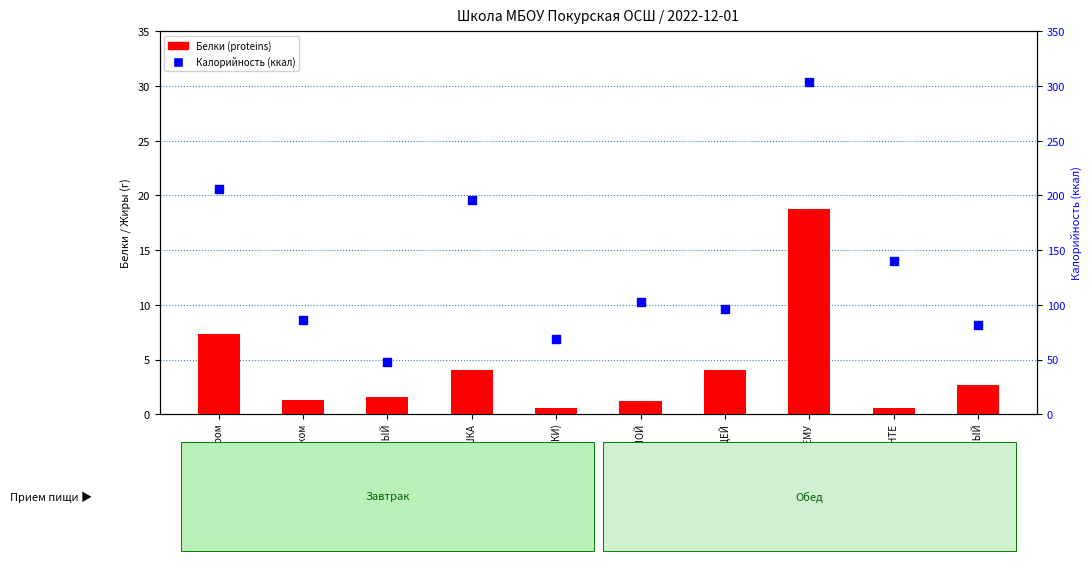

Is the value of Белки (proteins) at СУП ИЗ ОВОЩЕЙ greater than the value of Калорийность (ккал) at МАКАРОНЫ с сыром?

No